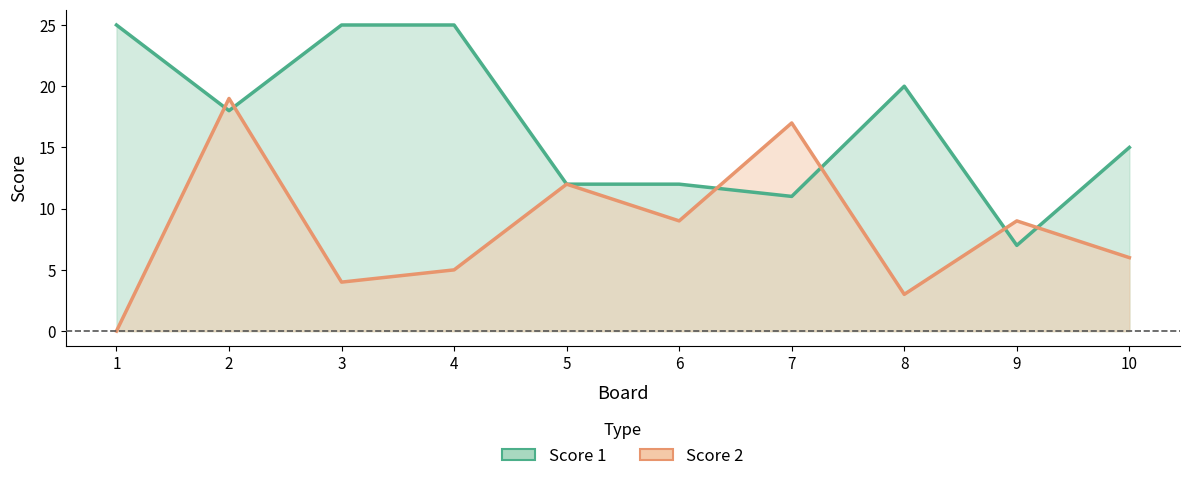

What is the sum of the Score 1 values at 7 and 10?

26